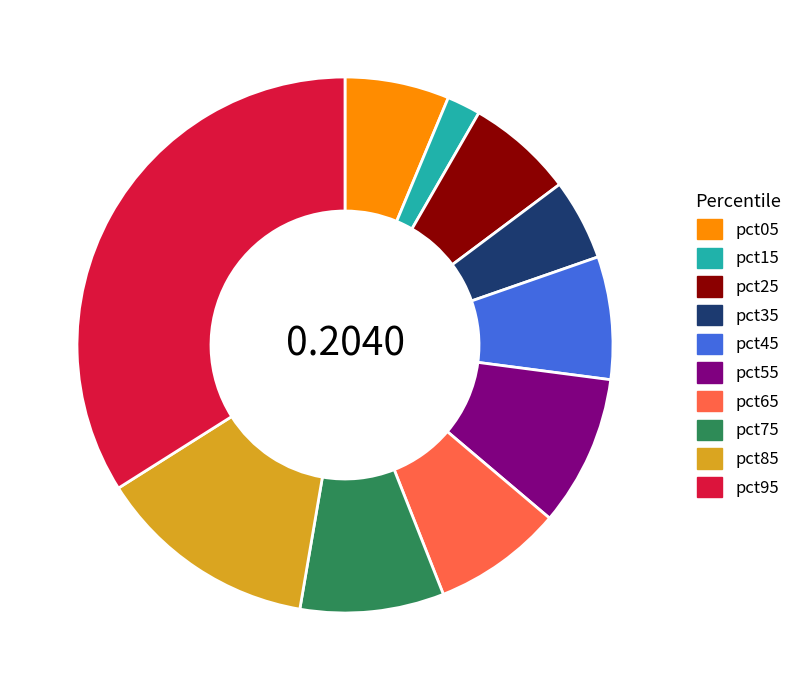

True or false: pct35 accounts for 14% of the total.

False